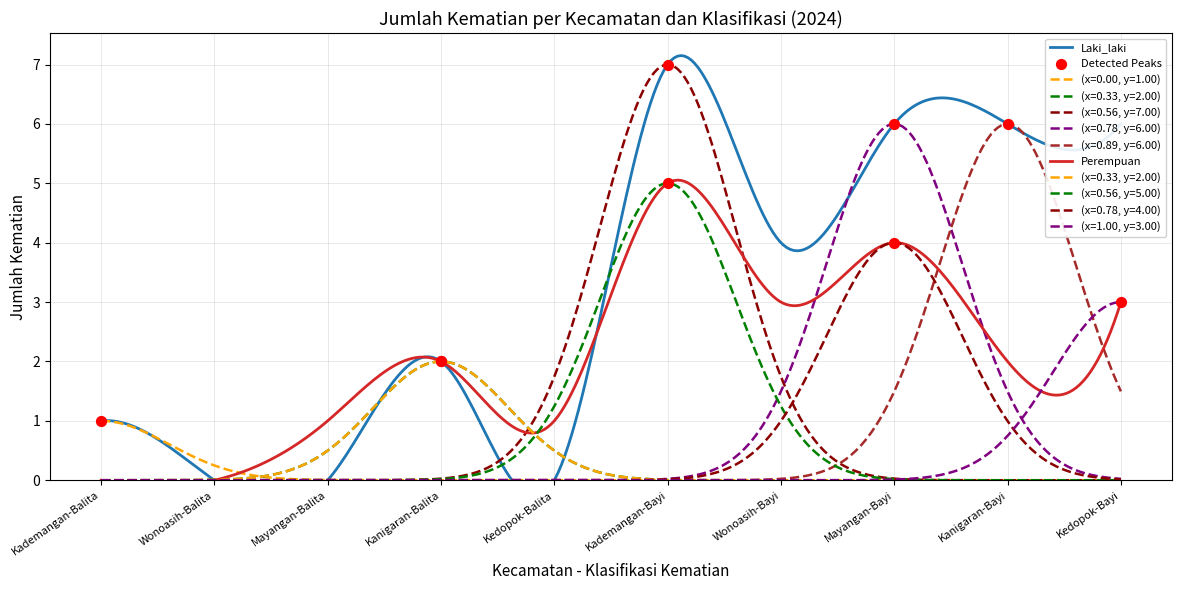

Which series has the largest total across all categories?

Laki_laki